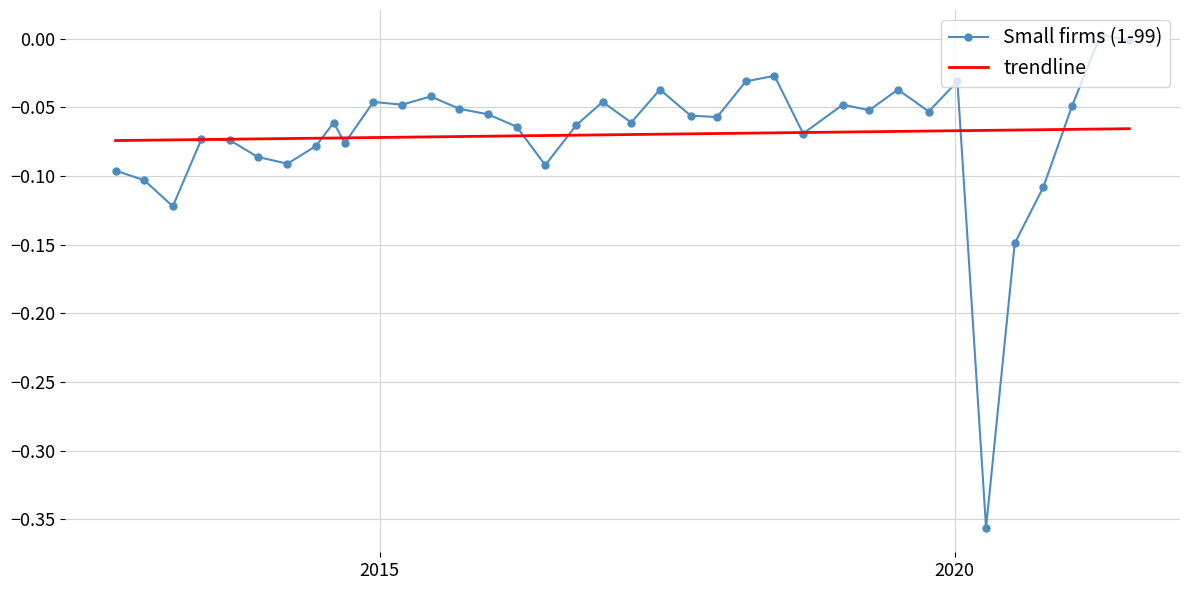

Rank the series by their maximum value, from lowest to highest.

trendline, Small firms (1-99)